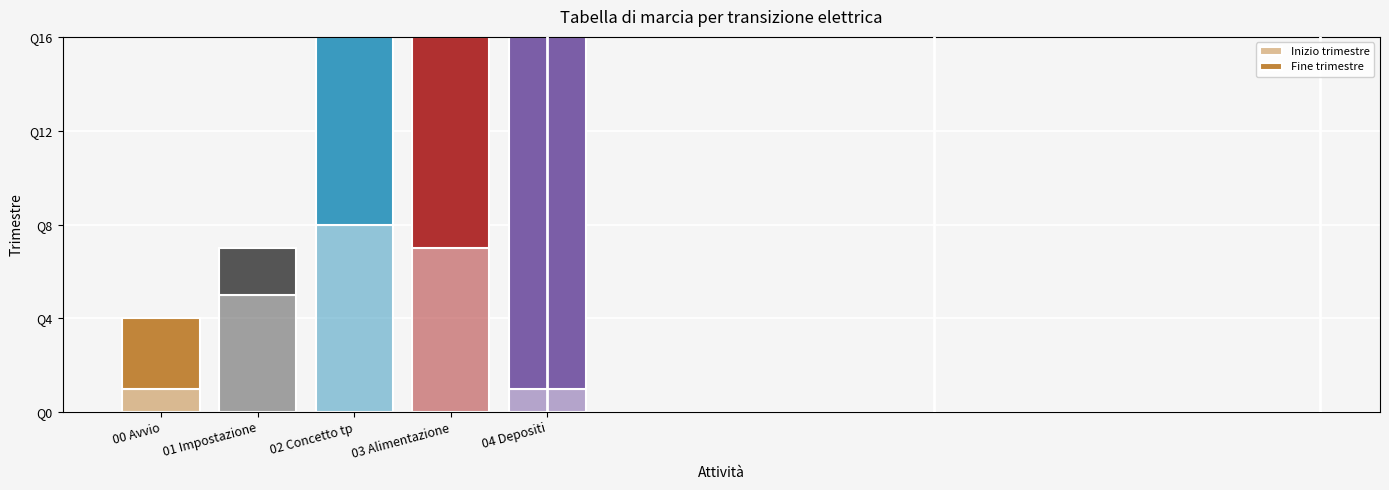

Does the chart contain any negative values?

No